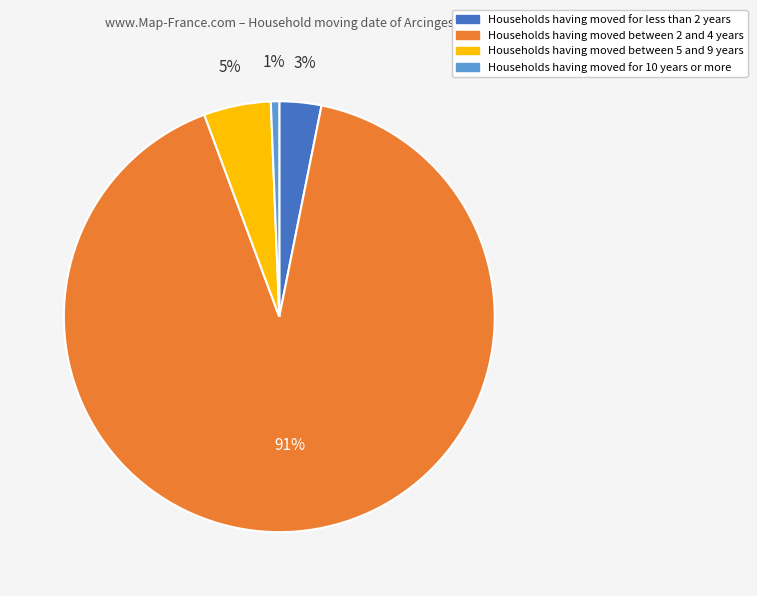

How many slices are in this pie chart?

4